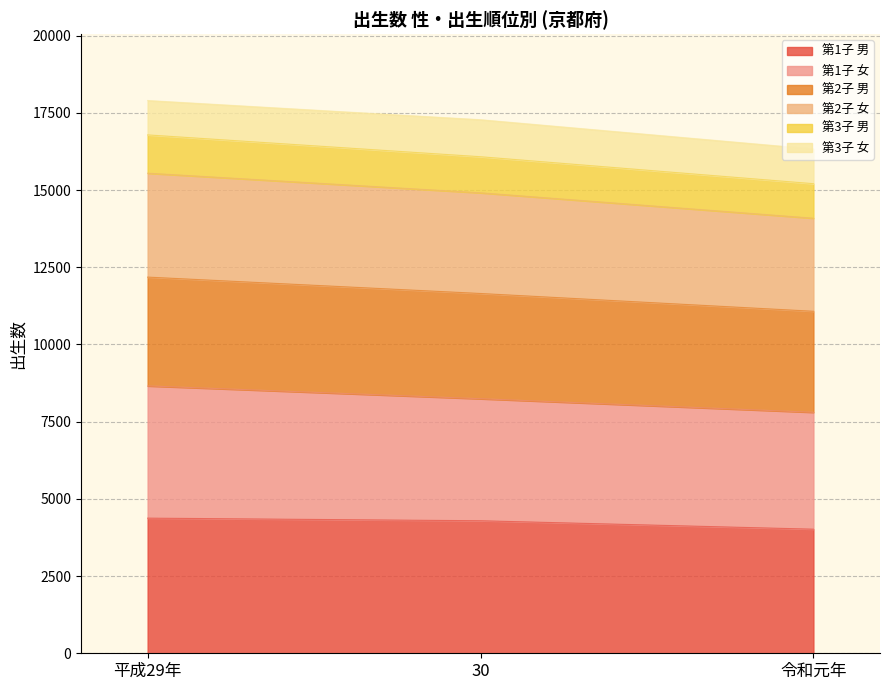

List the labels in order of 第1子 男 value, largest first.

平成29年, 30, 令和元年